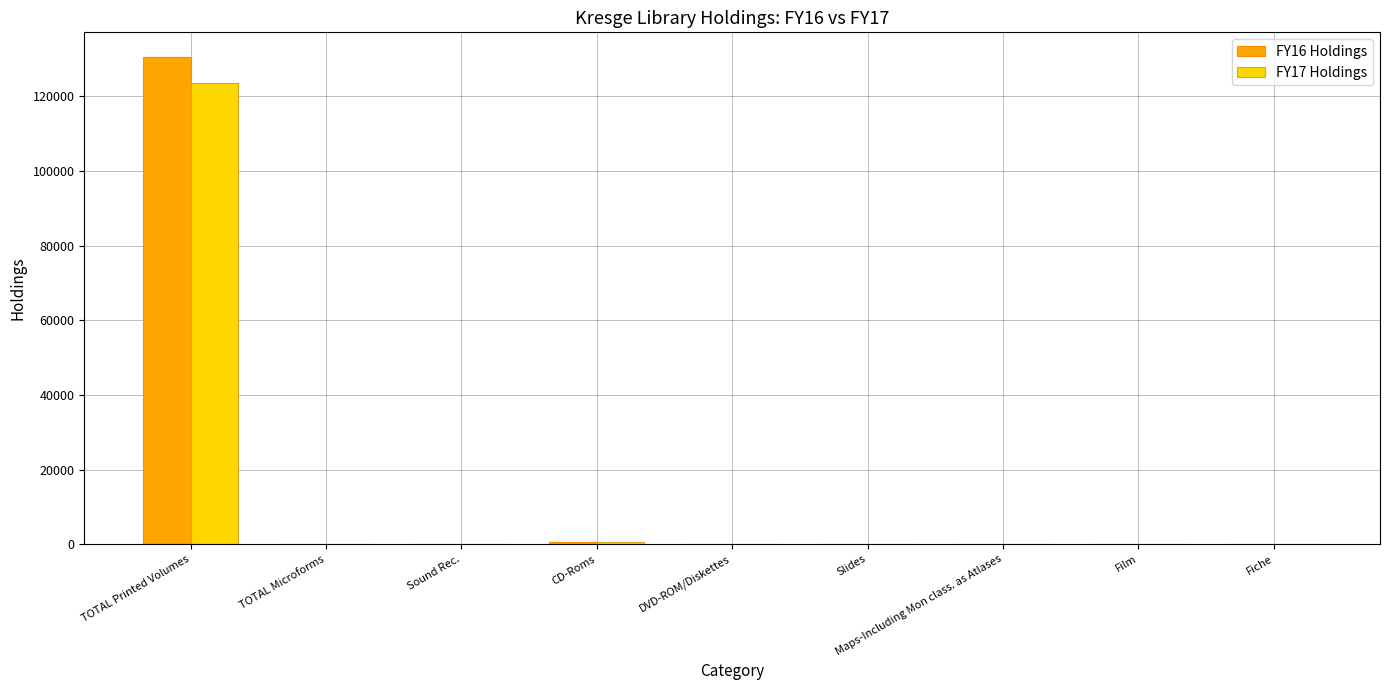

At which category is the sum across all series the highest?

TOTAL Printed Volumes